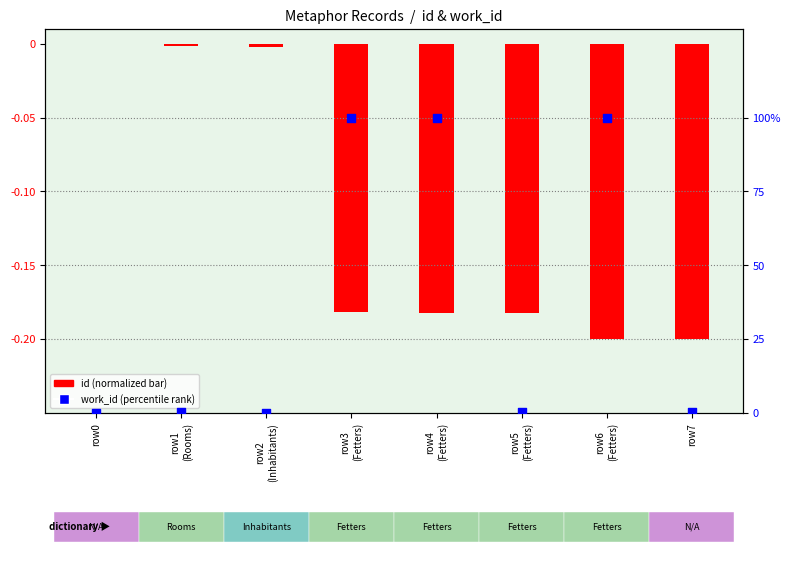

What are all the series names shown in the legend?

id (normalized), work_id (percentile)